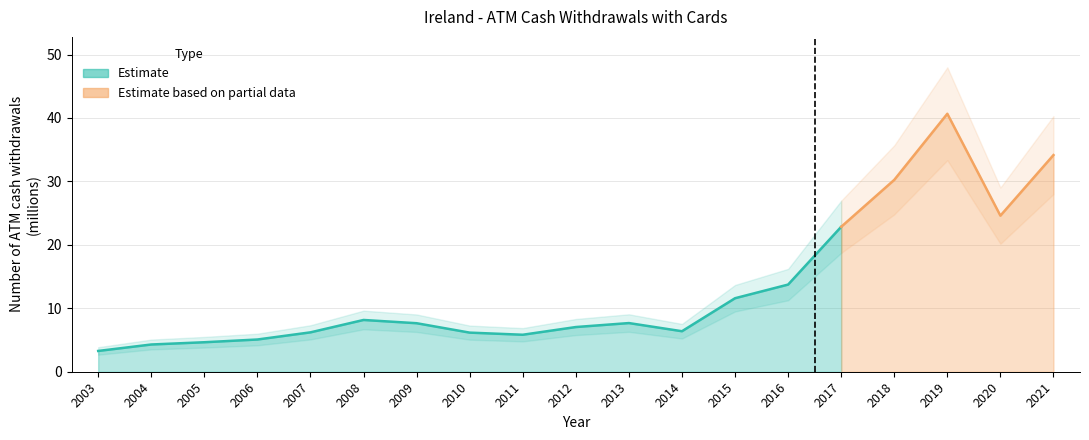

At which category does the data reach its first local valley?

2011